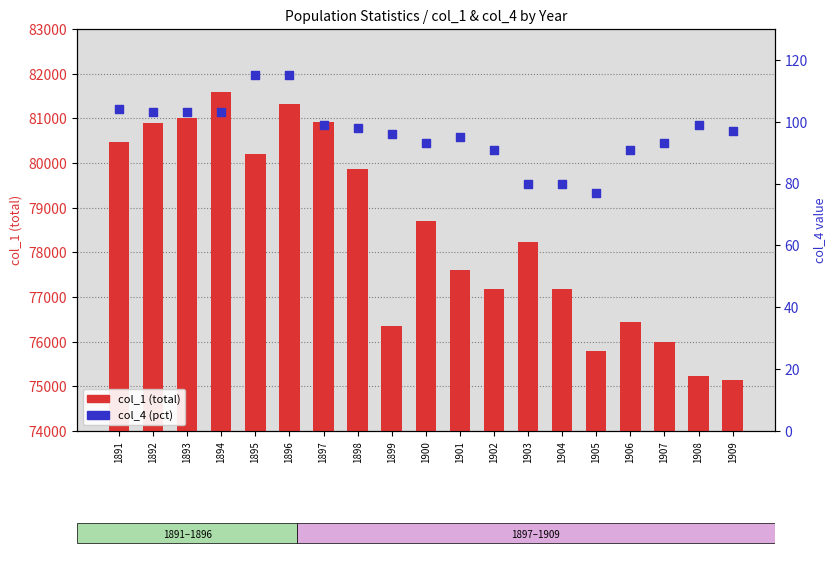

Is the value of col_1 (total) at 1900 greater than the value of col_4 (pct) at 1907?

Yes